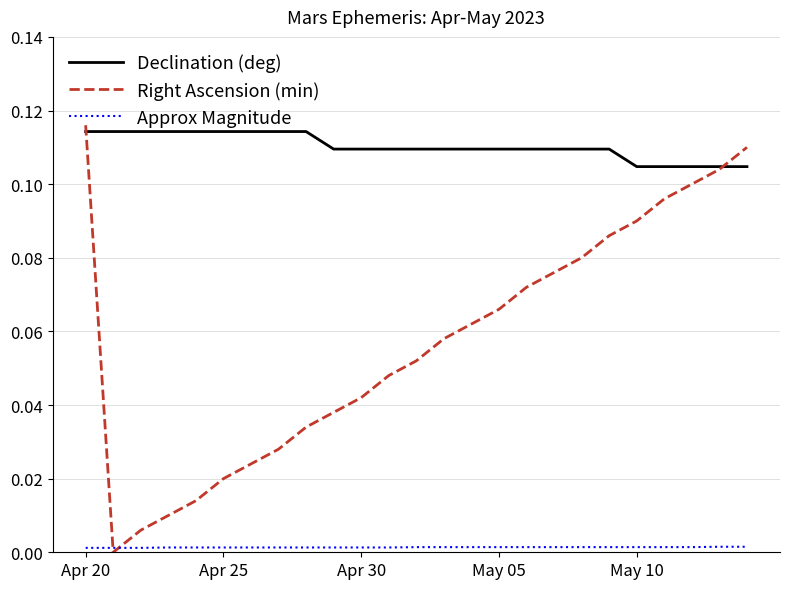

How many lines are shown in the chart?

3